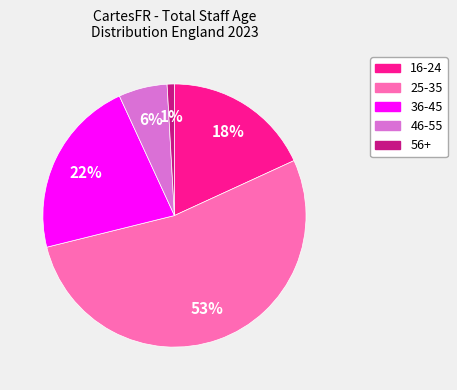

The 25-35 slice represents 61% of the pie. True or false?

False